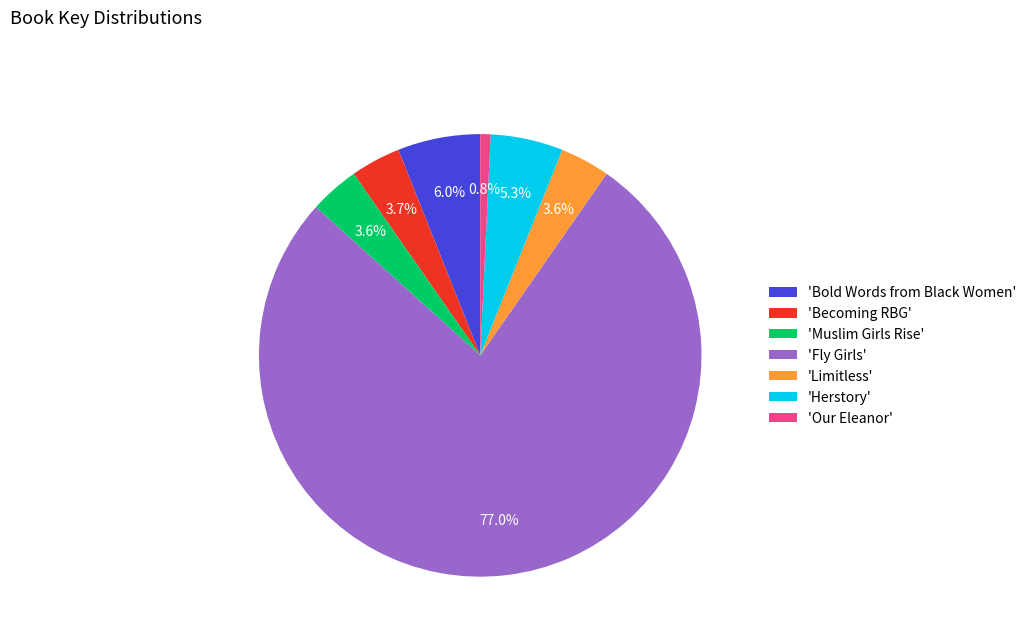

Which slice is the largest?

'Fly Girls'